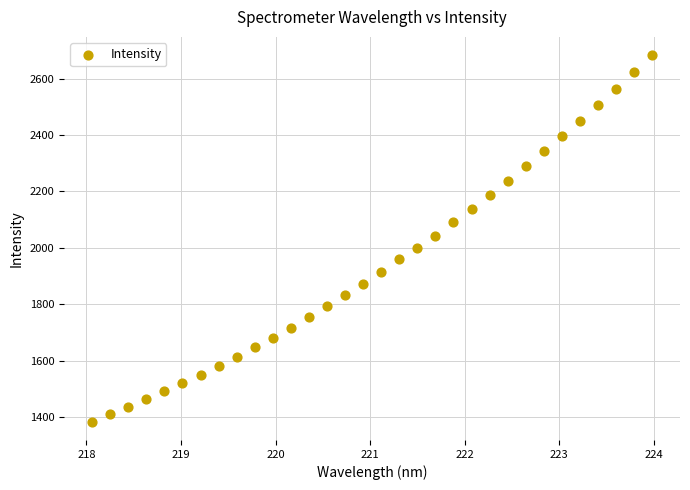

What is the range of X values (max minus min)?

5.9